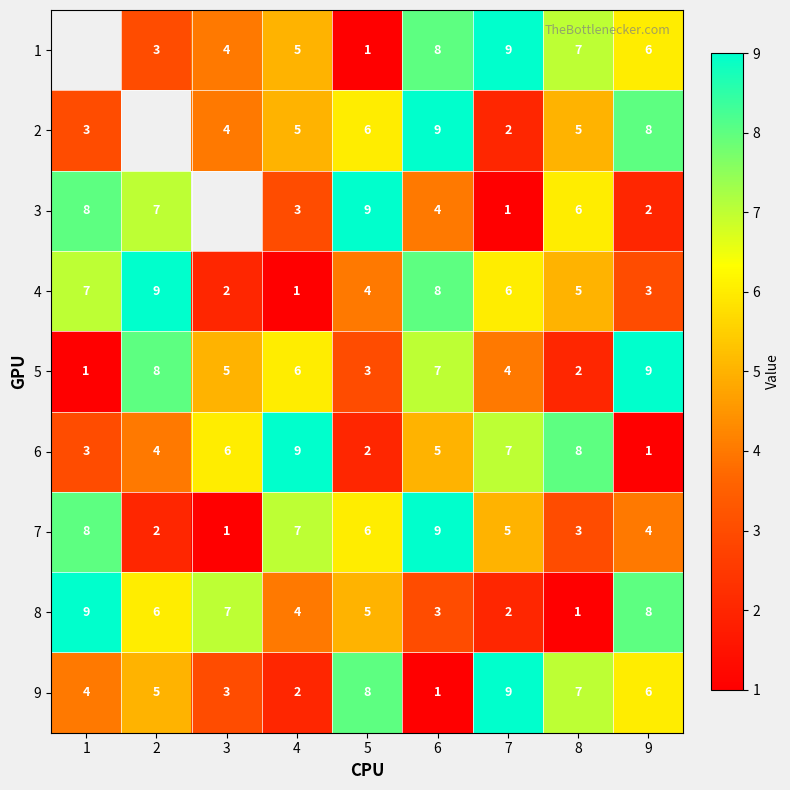

How many 5 values are between 3 and 7?

5